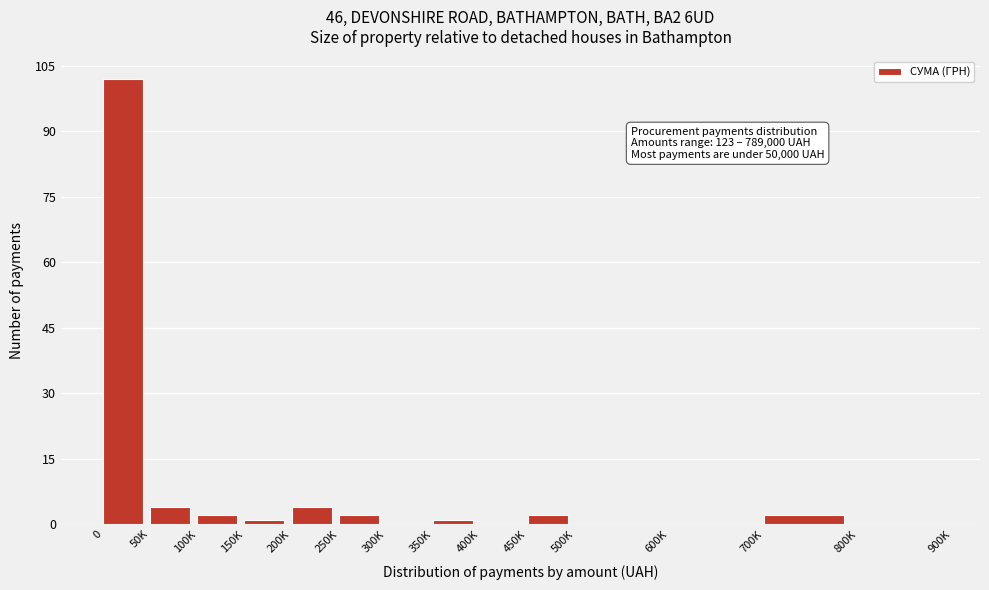

Reading left to right, what are all the values shown in this chart?

0=102	50K=4	100K=2	150K=1	200K=4	250K=2	300K=0	350K=1	400K=0	450K=2	500K=0	600K=0	700K=2	800K=0